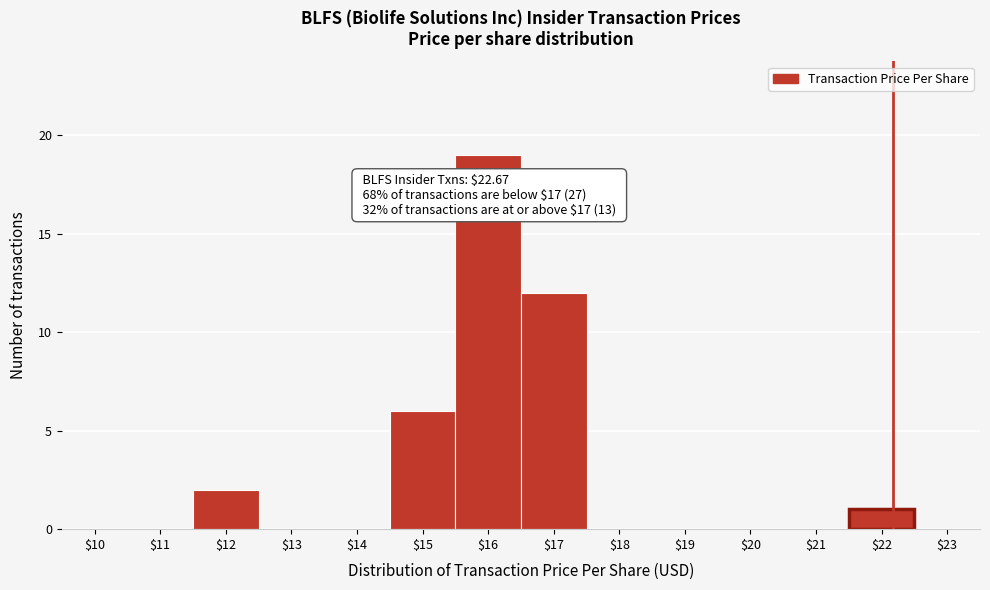

What is the sum of all values?

40